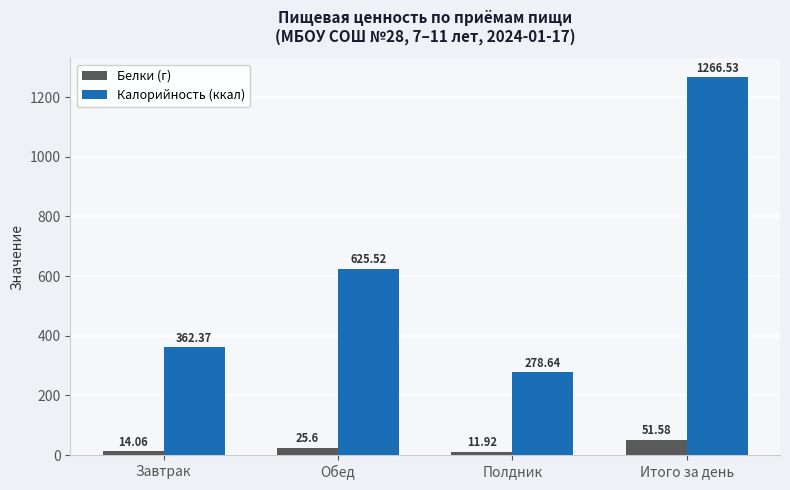

Where is Белки (г) nearest to the value 31?

Обед